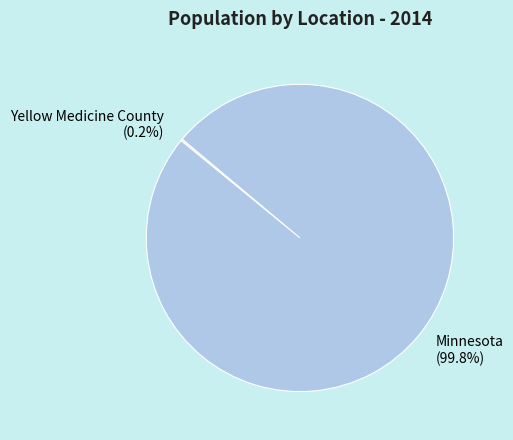

What portion of the pie excludes Minnesota?

0.2%